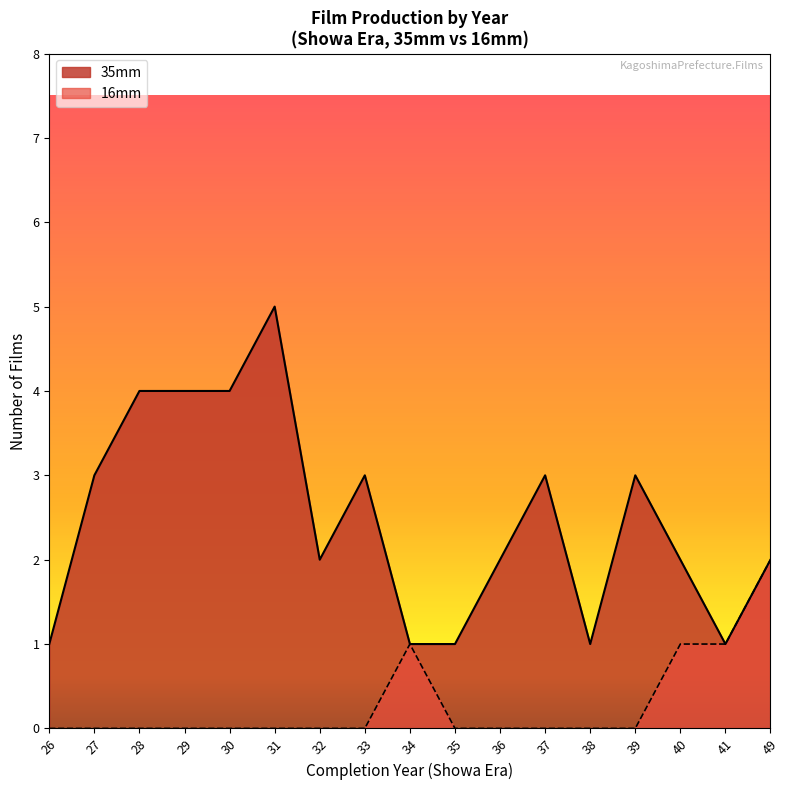

At 35, list the series in order from largest to smallest.

35mm, 16mm